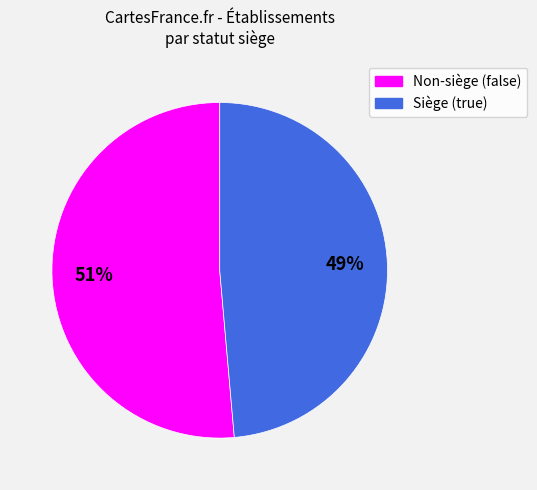

To the nearest percent, what is the average slice percentage?

50%